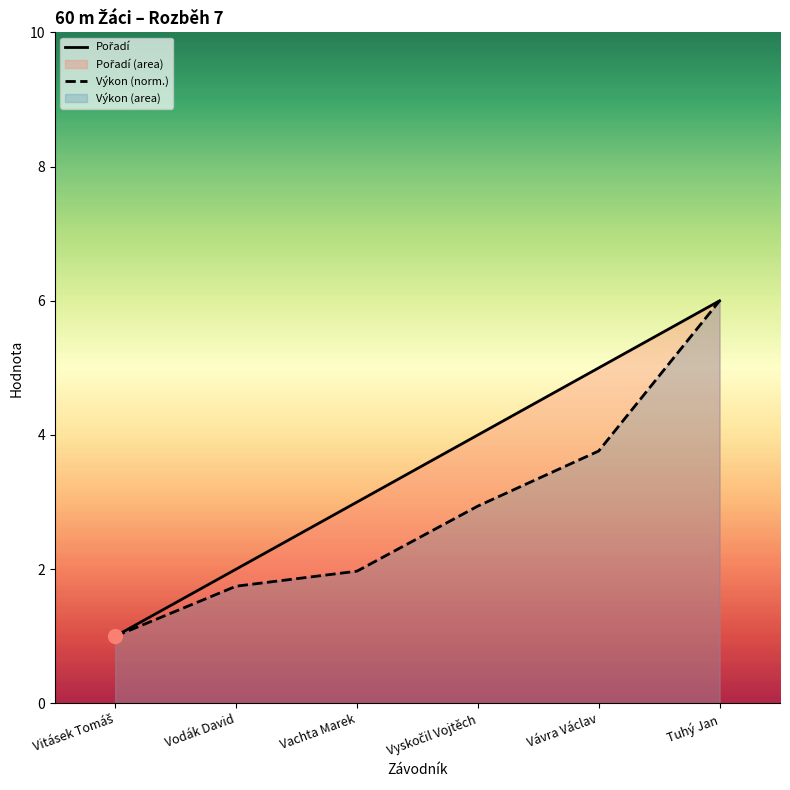

Reading right to left, transcribe all the data shown in this chart.

Pořadí: Tuhý Jan=6.0	Vávra Václav=5.0	Vyskočil Vojtěch=4.0	Vachta Marek=3.0	Vodák David=2.0	Vitásek Tomáš=1.0
Výkon (norm.): Tuhý Jan=6.0	Vávra Václav=3.8	Vyskočil Vojtěch=2.9	Vachta Marek=2.0	Vodák David=1.7	Vitásek Tomáš=1.0